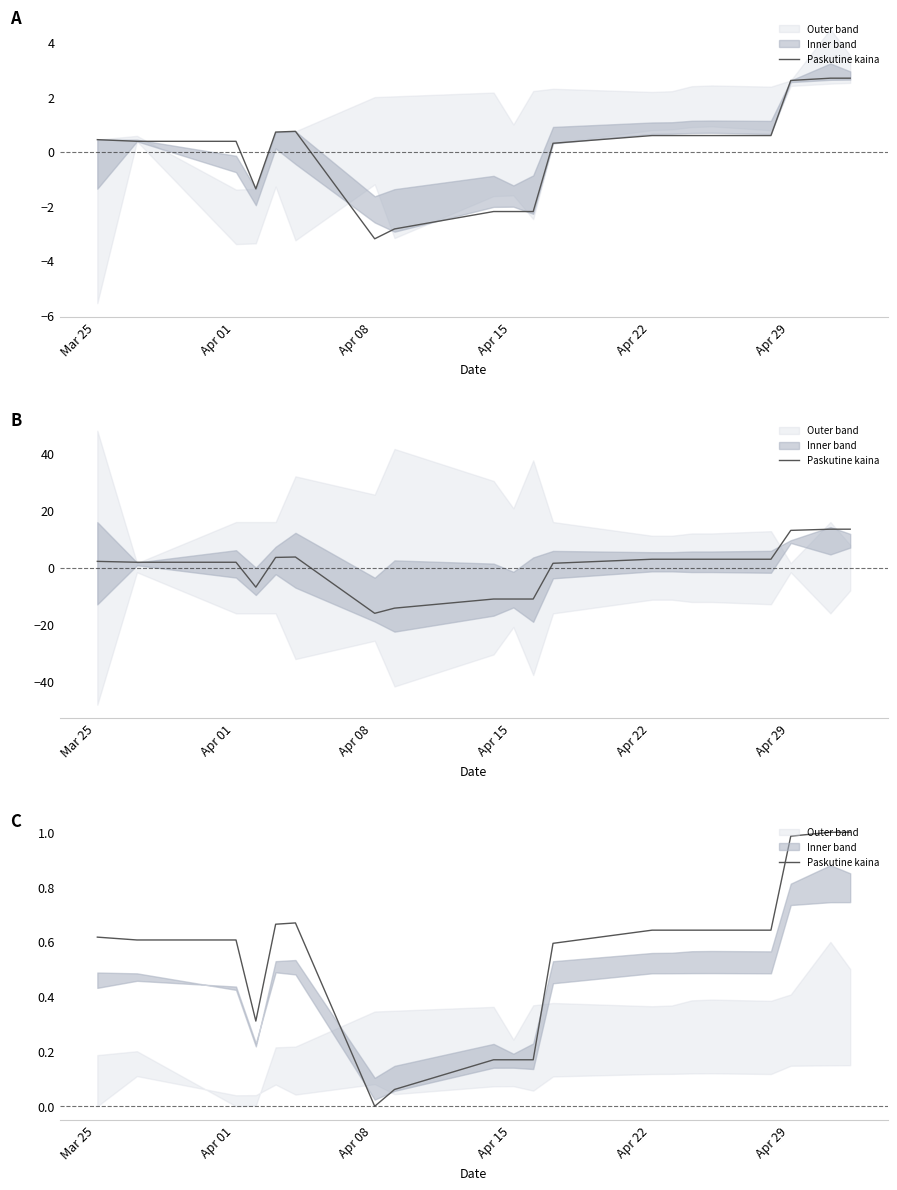

What is the difference between the second highest and minimum values?

1.0